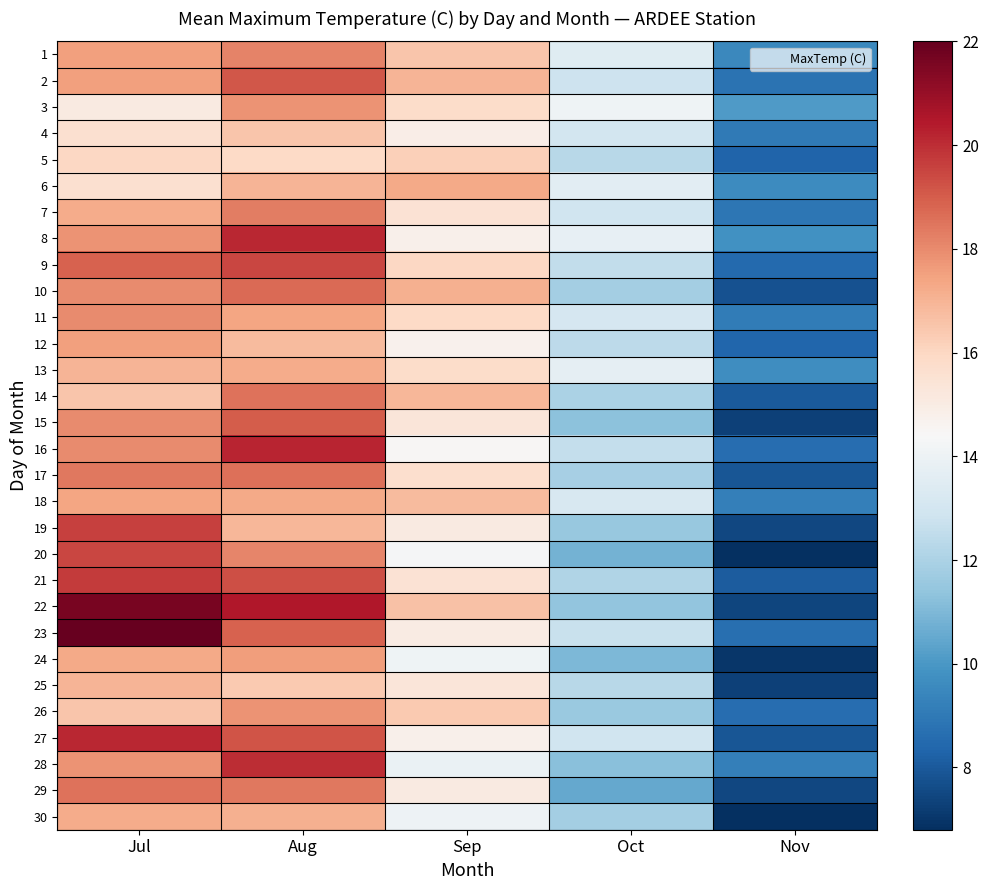

Rank the series by their maximum value, from lowest to highest.

5, 4, 25, 13, 30, 6, 18, 12, 24, 3, 26, 11, 1, 7, 14, 29, 17, 10, 15, 2, 9, 20, 19, 21, 28, 8, 27, 16, 22, 23